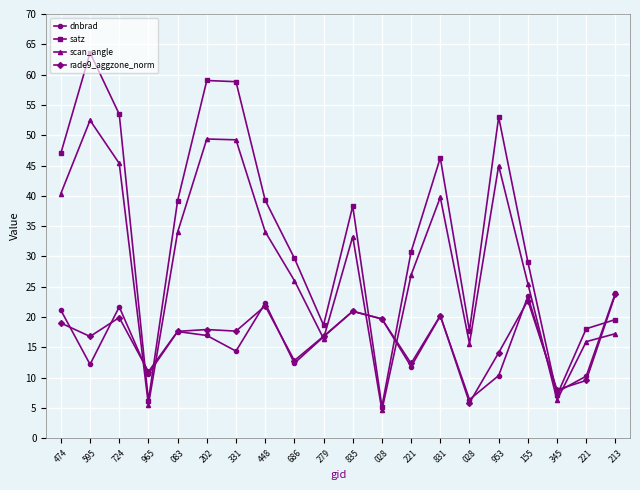

Reading left to right, list all the values displayed in this chart.

dnbrad: 21.1	12.2	21.7	10.6	17.6	17.0	14.4	22.3	12.4	16.7	21.0	19.7	11.8	20.2	6.4	10.3	23.4	7.6	10.2	24.0
satz: 47.0	63.6	53.5	6.2	39.2	59.0	58.8	39.3	29.7	18.7	38.3	5.2	30.8	46.3	17.7	53.0	29.1	7.1	18.1	19.6
scan_angle: 40.4	52.5	45.4	5.5	34.0	49.4	49.2	34.1	26.0	16.5	33.3	4.6	26.9	39.8	15.6	45.0	25.5	6.3	15.9	17.3
rade9_aggzone_norm: 19.0	16.8	19.9	11.0	17.6	17.9	17.7	21.8	12.8	16.8	20.9	19.7	12.3	20.2	5.8	14.1	22.7	8.0	9.5	23.8